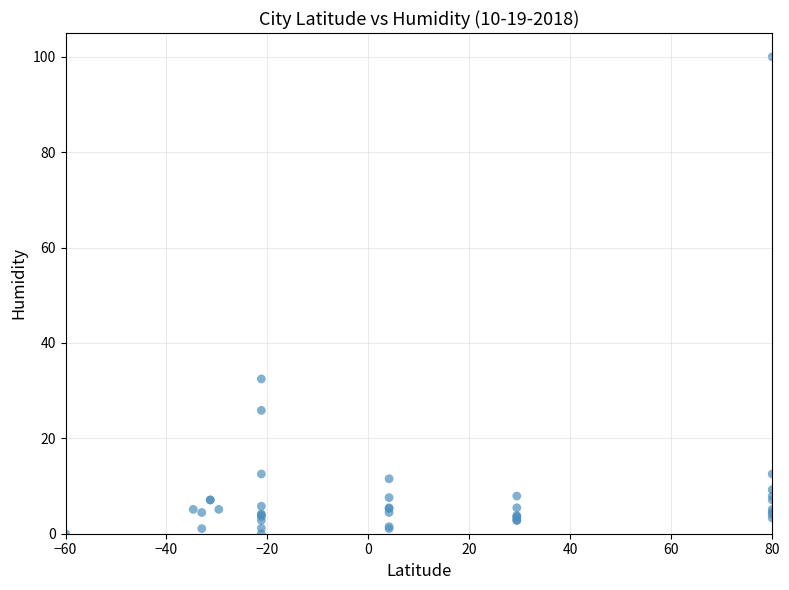

What Y value in the scatter plot is closest to 50?

32.5